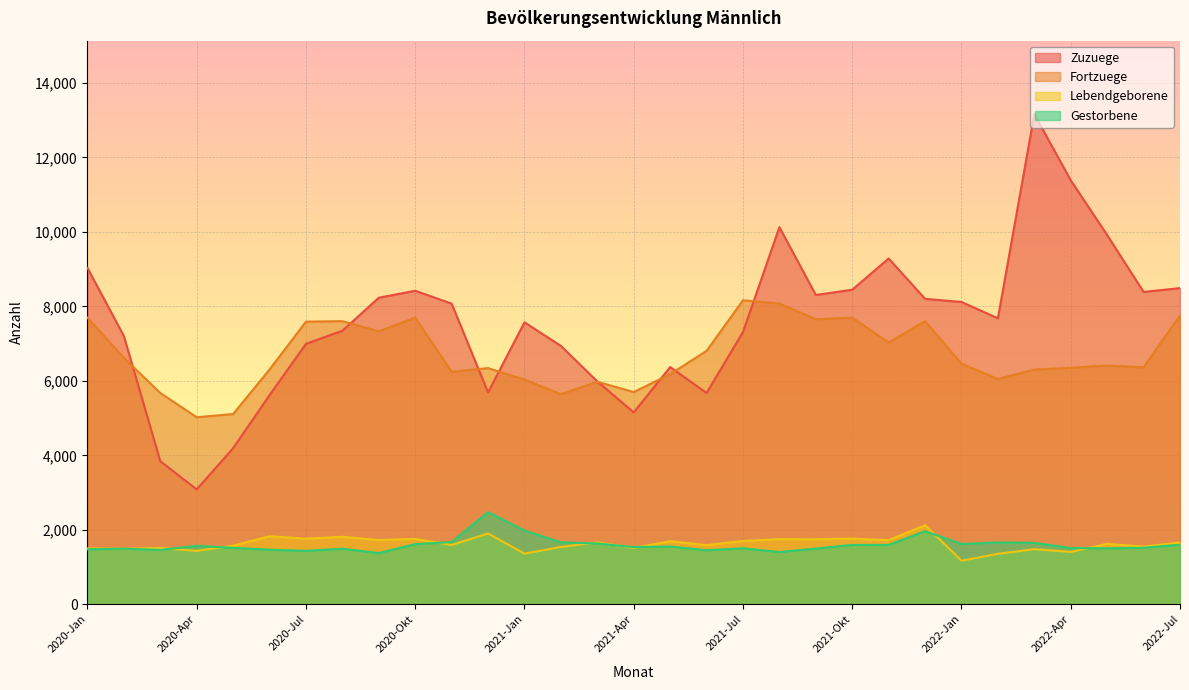

True or false: Fortzuege has more than 2 points higher than both neighbors.

True